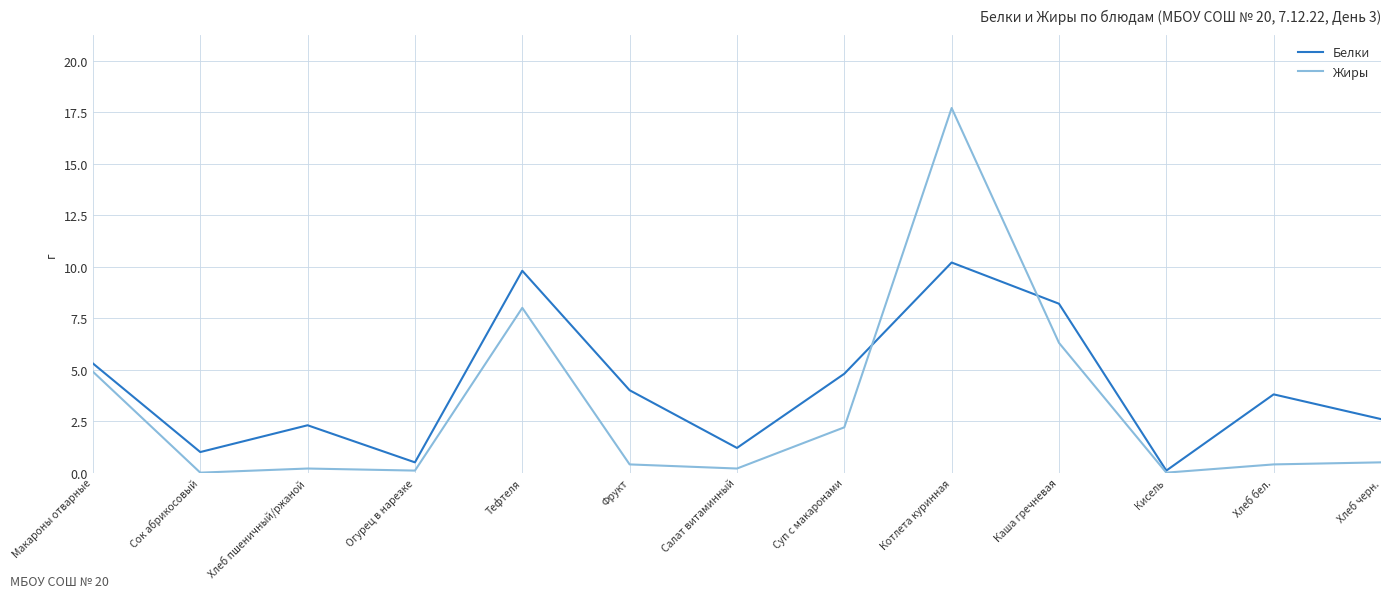

What is the difference between the Жиры values at Салат витаминный and Тефтеля?

7.8